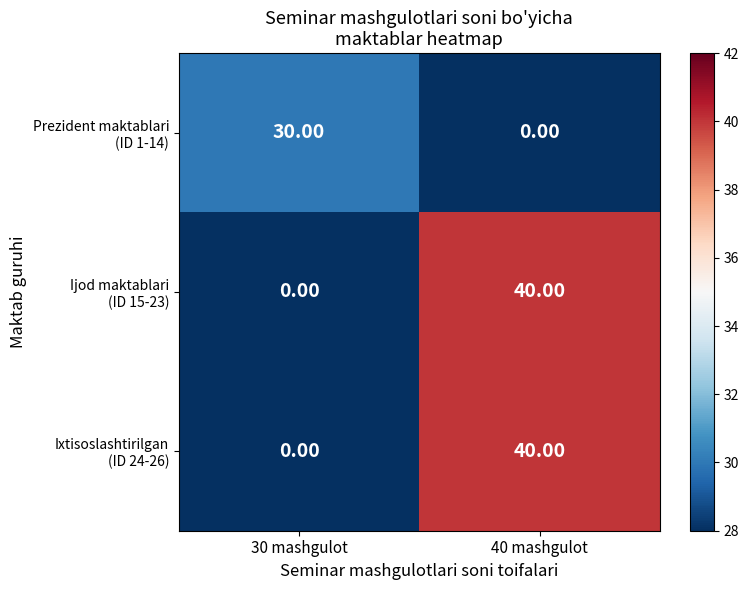

What is the total value across all series at 30 mashgulot?

30